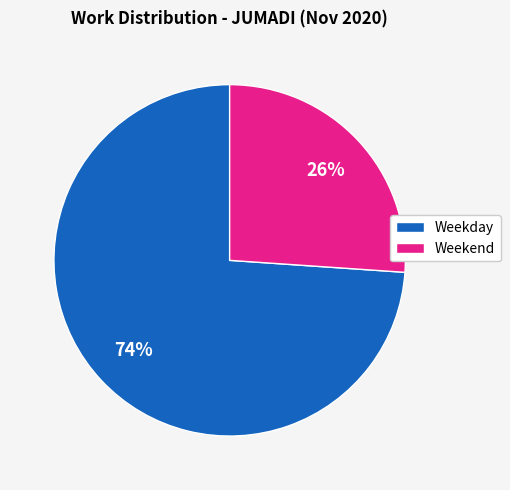

Rank the categories by value from highest to lowest.

Weekday, Weekend